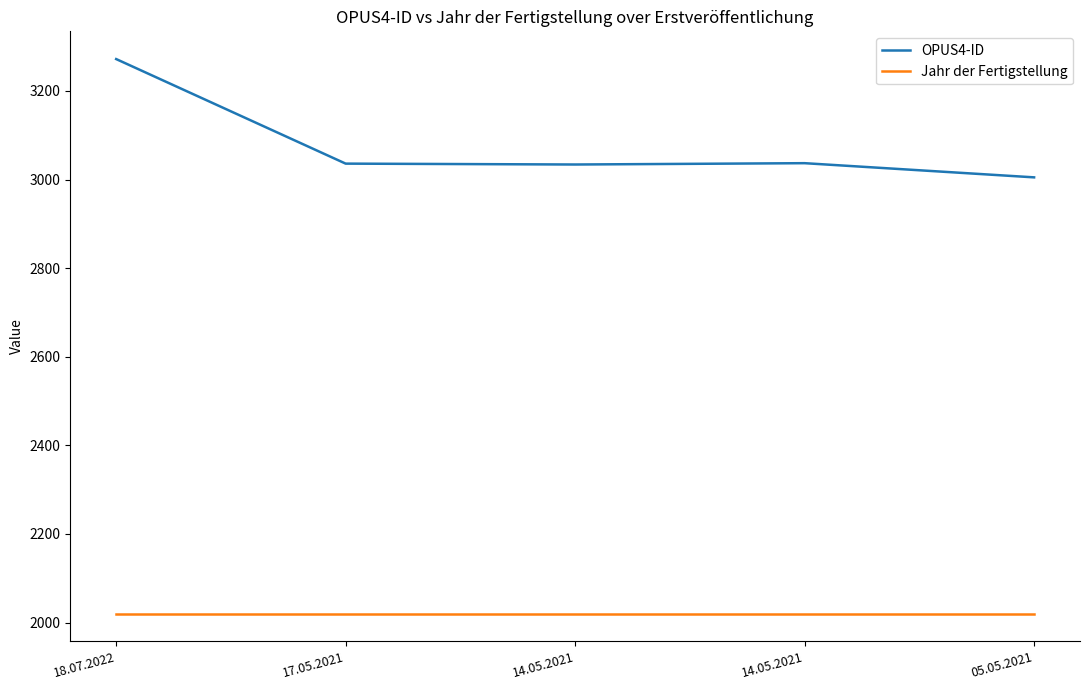

What are all the series names shown in the legend?

OPUS4-ID, Jahr der Fertigstellung